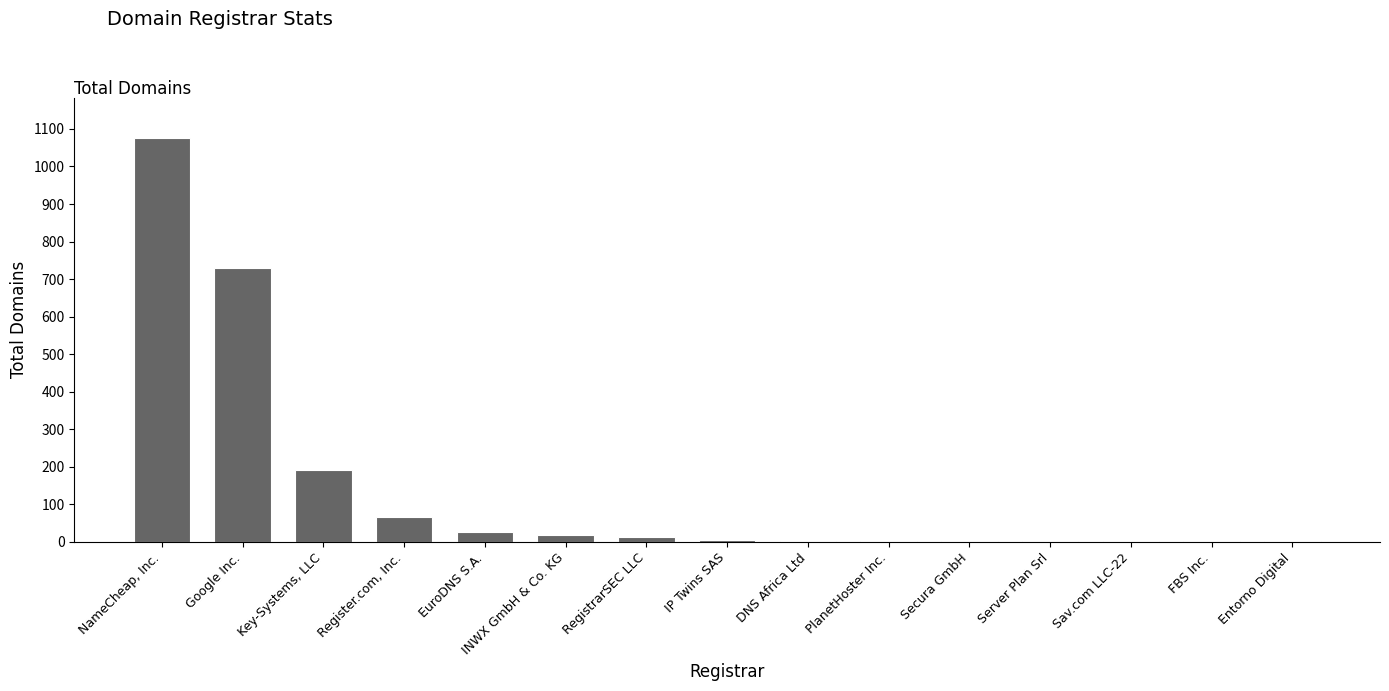

What is the maximum value shown in the chart?

1075